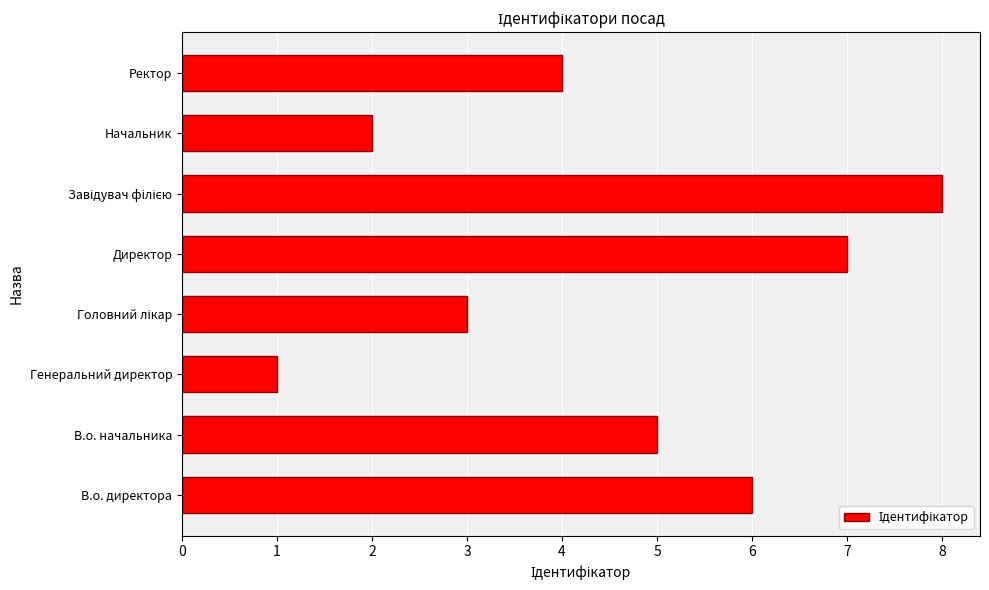

Reading bottom to top, extract all data points from this chart.

6	5	1	3	7	8	2	4